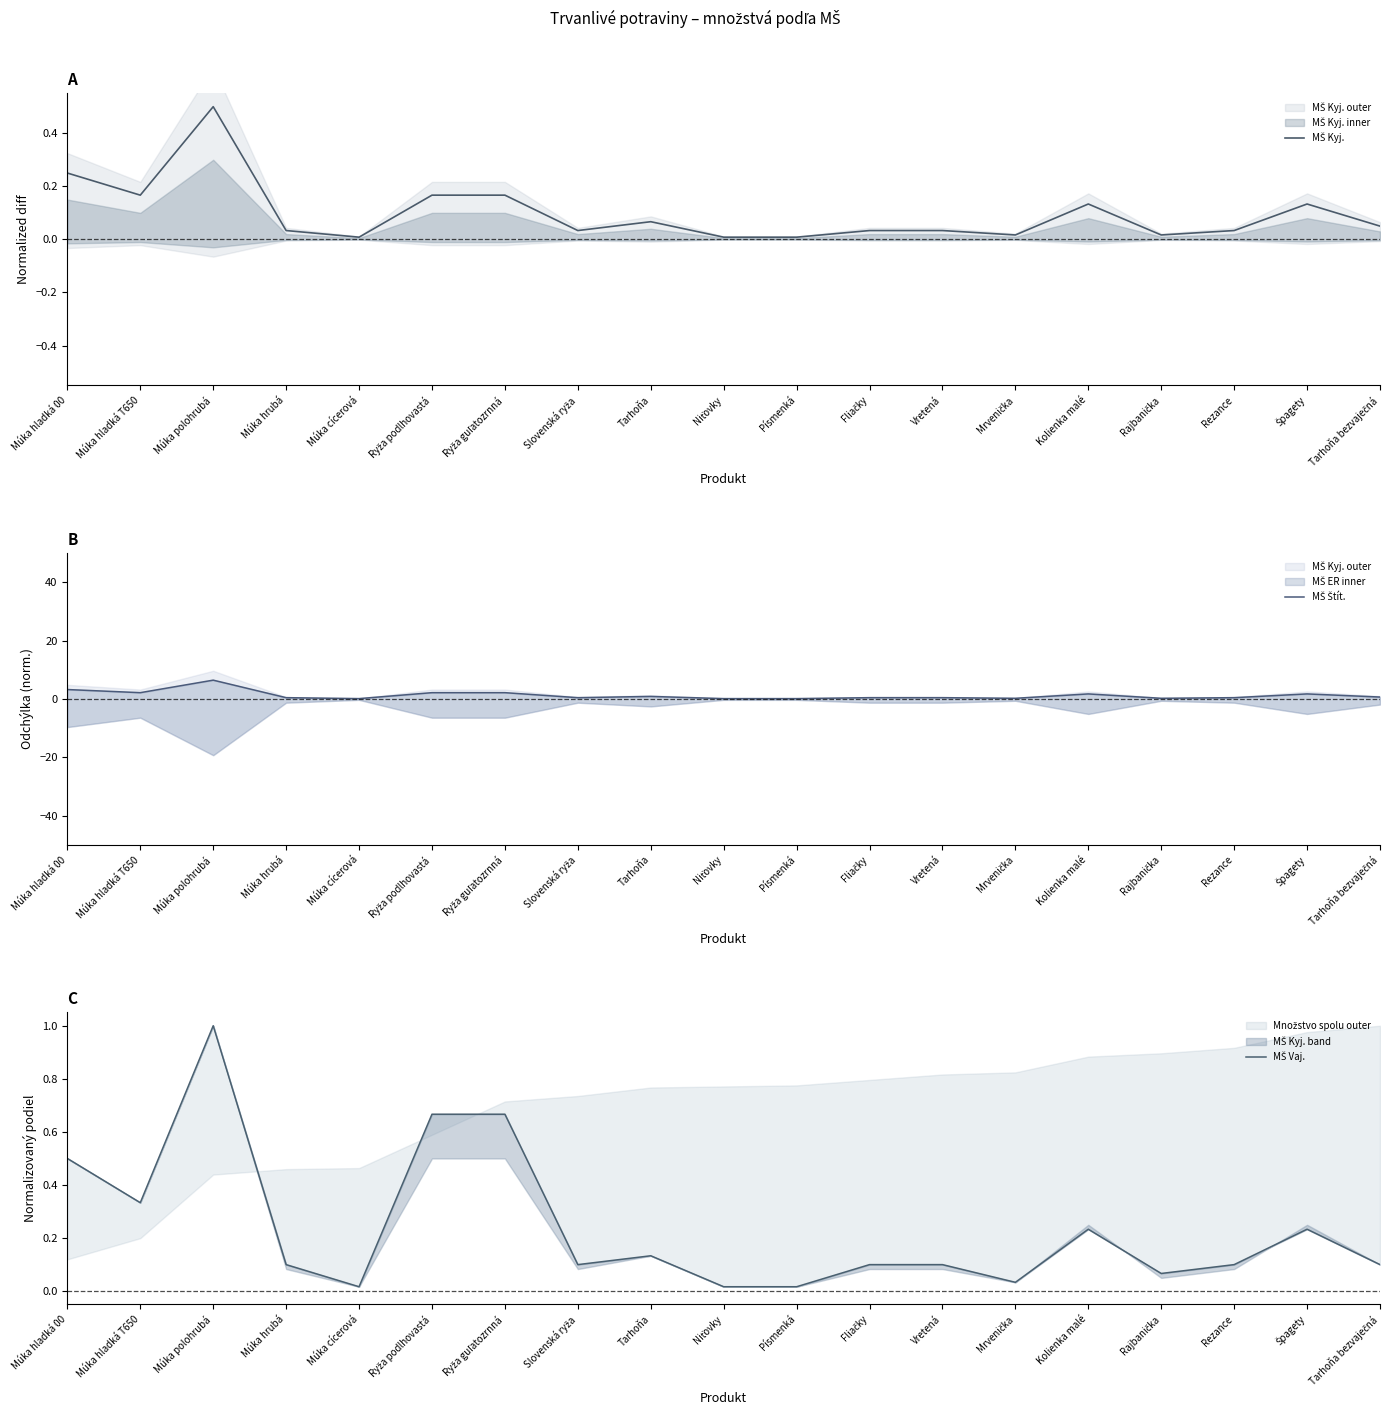

True or false: MŠ Vaj. and MŠ Kyj. intersect in this chart.

False